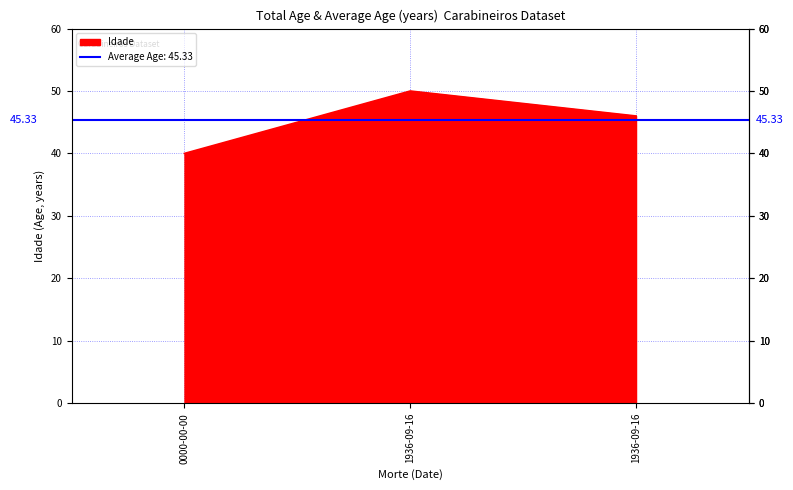

Is it true that the value at 1936-09-16 is 77?

False